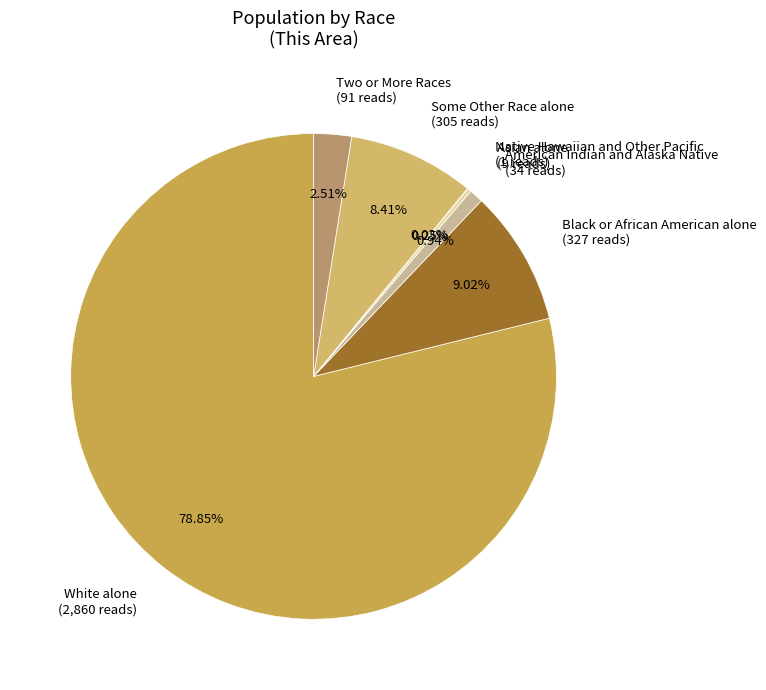

Which has a higher value, Black or African American alone (327 reads) or White alone (2,860 reads)?

White alone (2,860 reads)